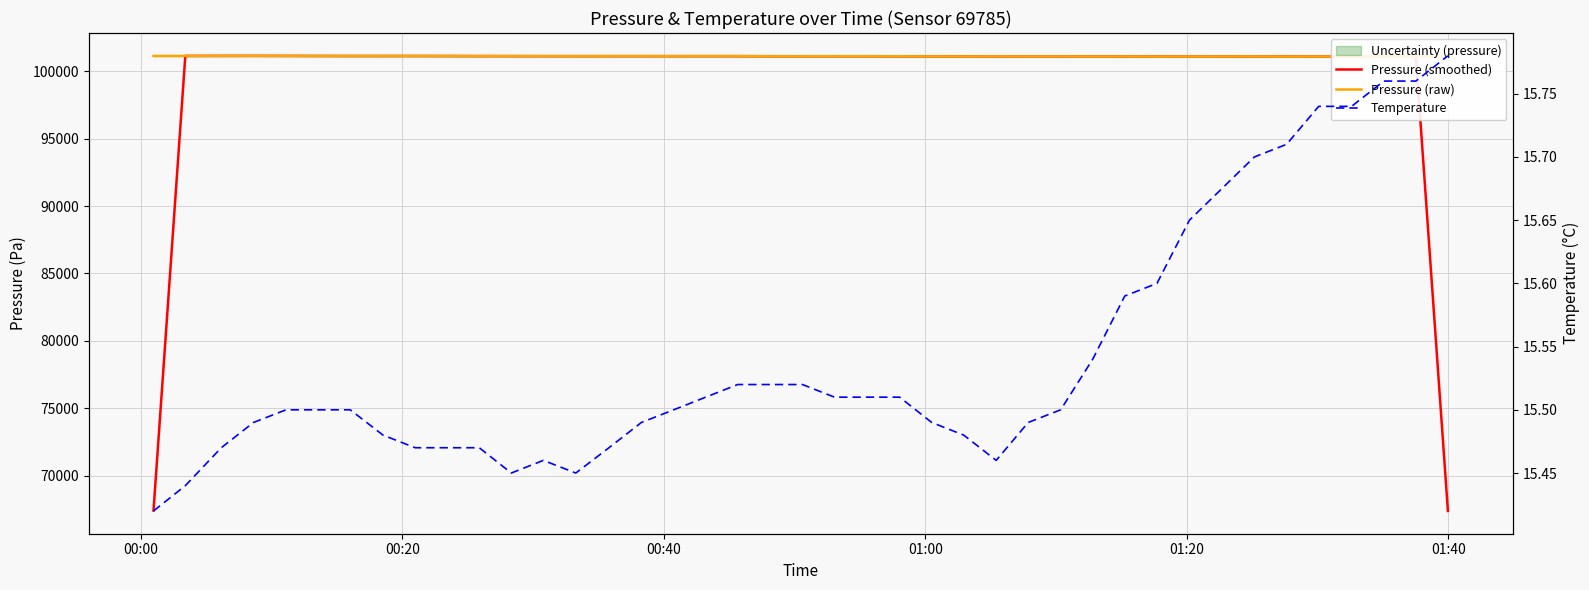

List the series in order of their peak value, highest first.

Pressure (raw), Pressure (smoothed), Temperature